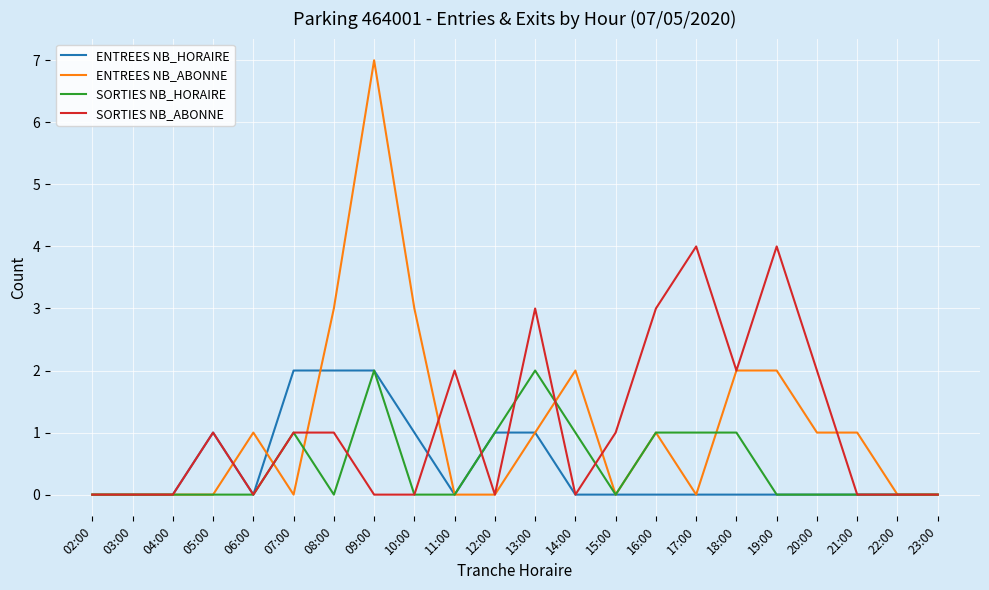

What is the greatest value displayed?

7